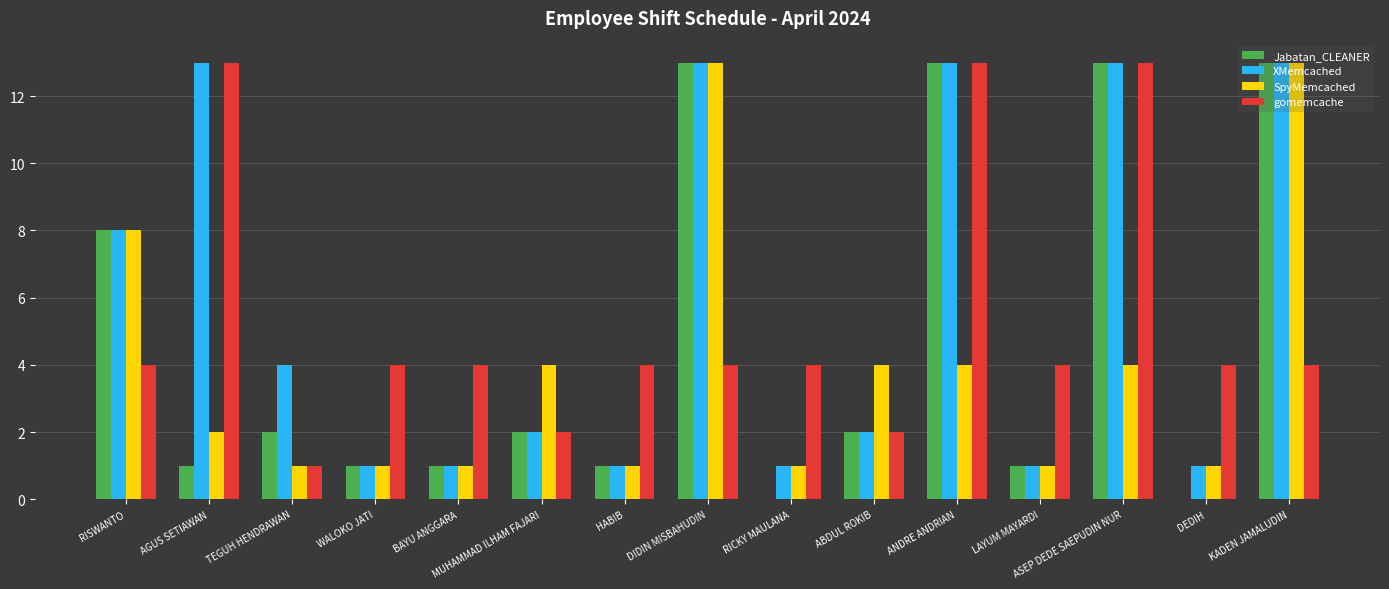

How many distinct data groups are displayed?

4